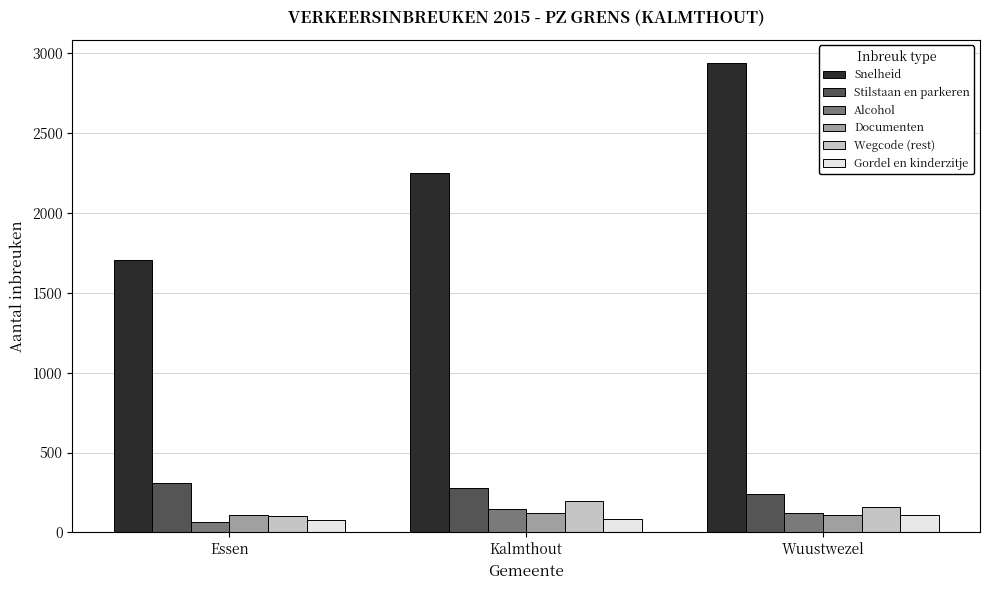

What is the difference between the maximum and minimum values in the Stilstaan en parkeren series?

70